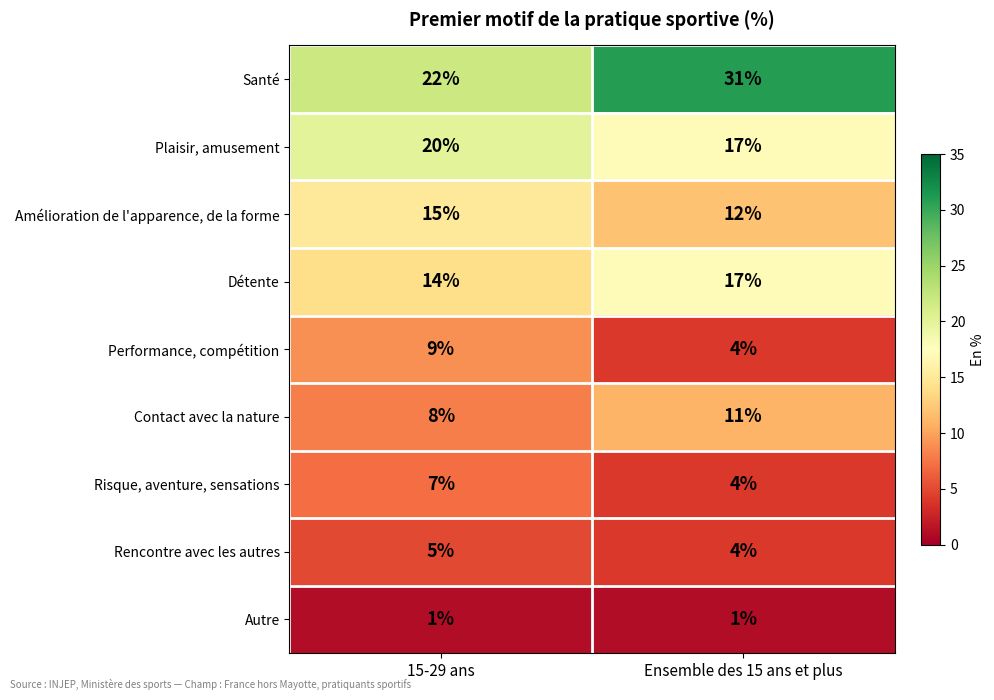

At which label is Risque, aventure, sensations closest to 5?

Ensemble des 15 ans et plus